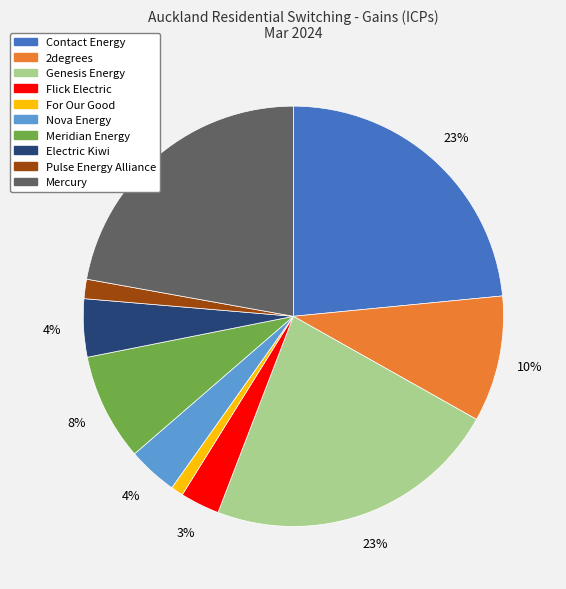

Which has a higher value, Pulse Energy Alliance or Mercury?

Mercury